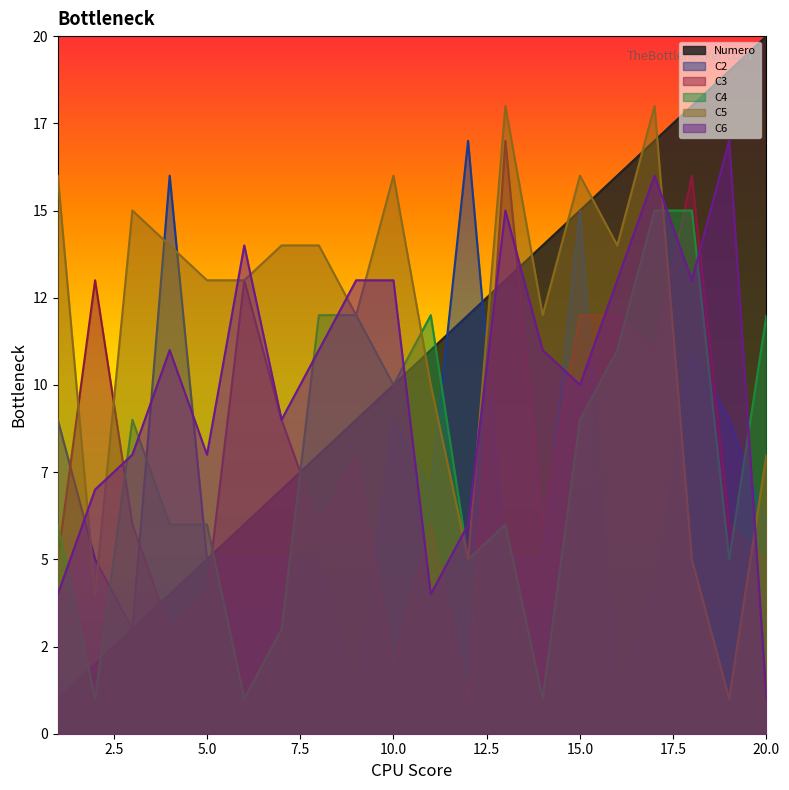

How many times do C3 and Numero cross each other?

5